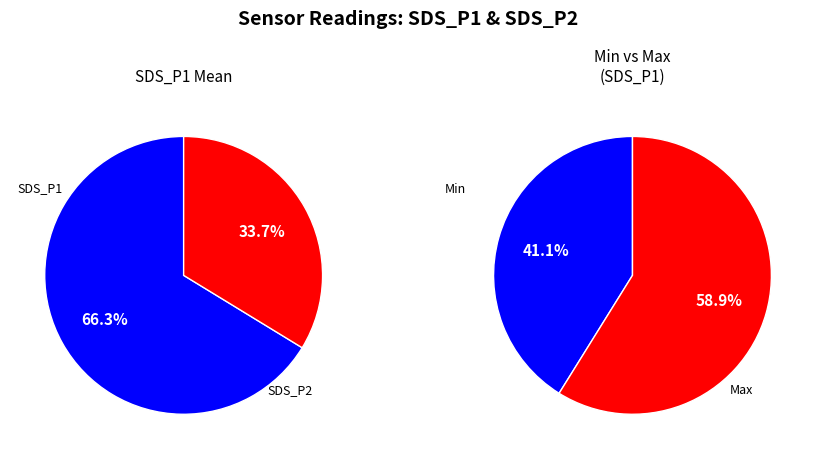

Which series has the widest spread of values?

SDS_P1